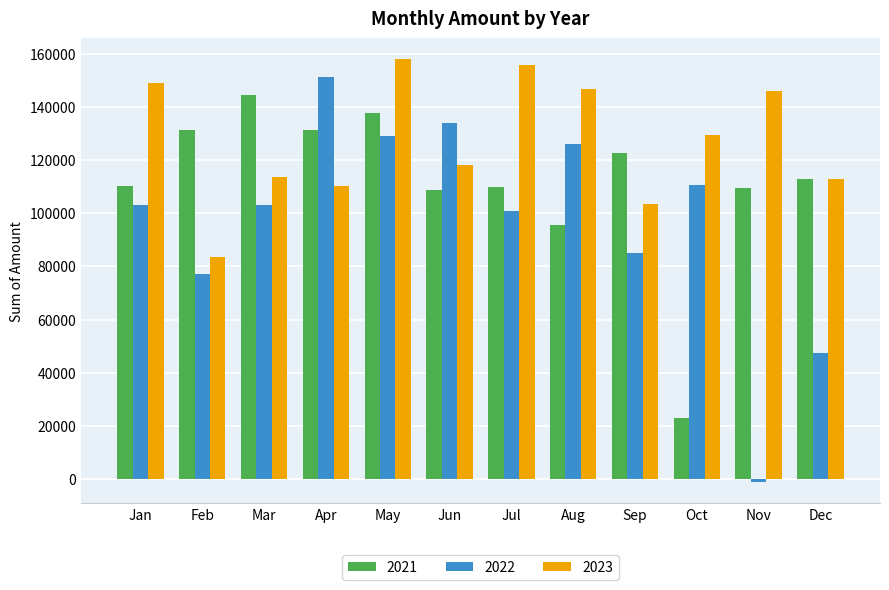

Which series has the widest spread of values?

2022